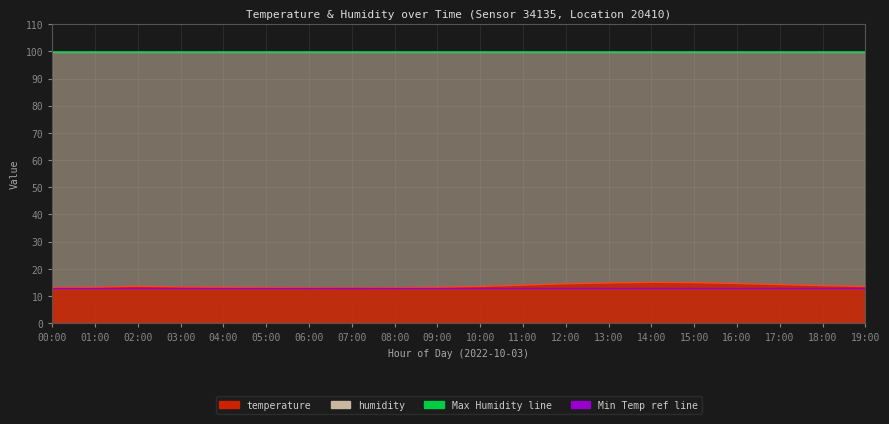

Where is Min Temp ref nearest to the value 13?

00:00